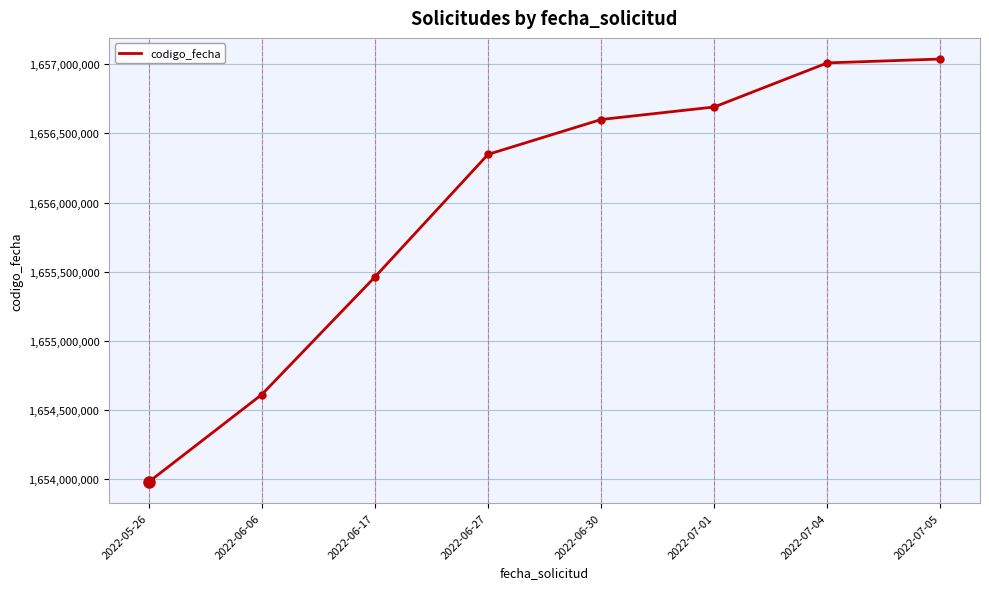

List the labels in order of value, largest first.

2022-07-05, 2022-07-04, 2022-07-01, 2022-06-30, 2022-06-27, 2022-06-17, 2022-06-06, 2022-05-26